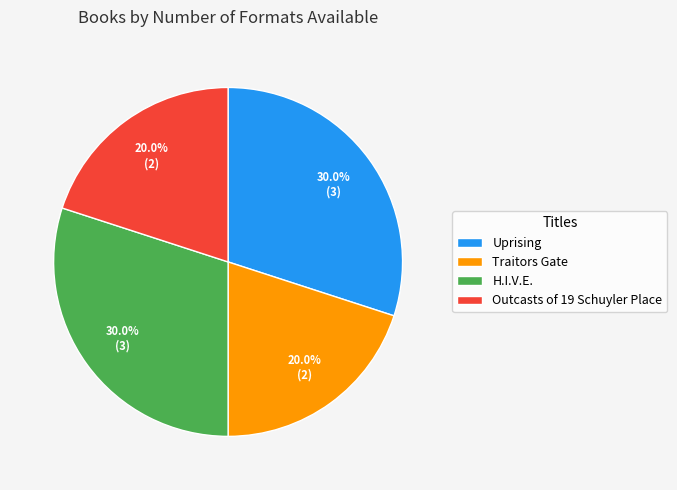

The H.I.V.E. slice represents 44% of the pie. True or false?

False